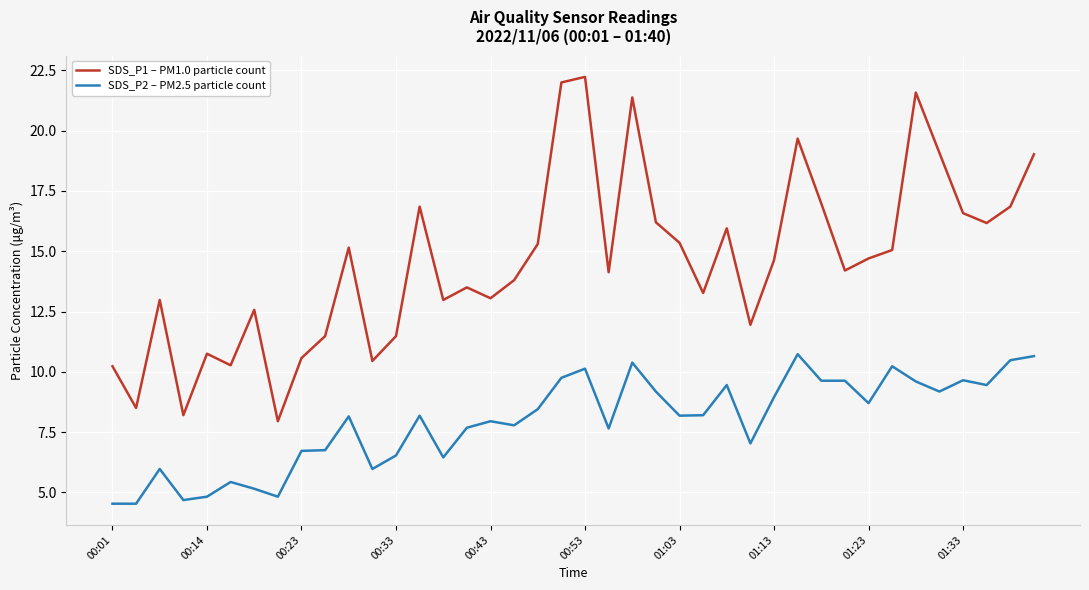

True or false: SDS_P1 – PM1.0 particle count and SDS_P2 – PM2.5 particle count intersect in this chart.

False